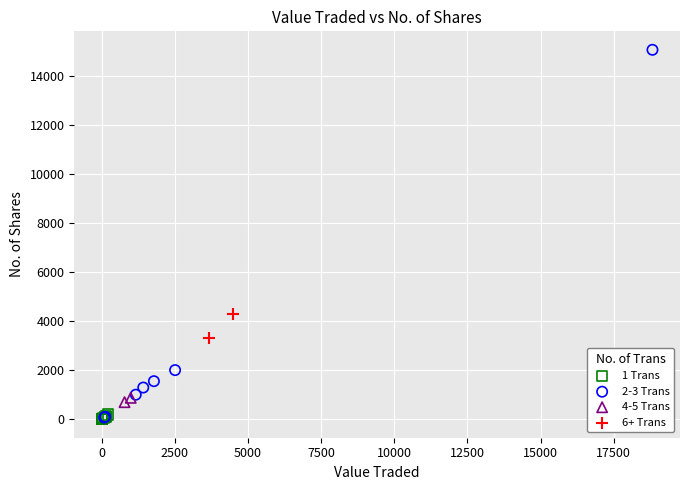

Which series has the widest spread of Y values?

2-3 Trans